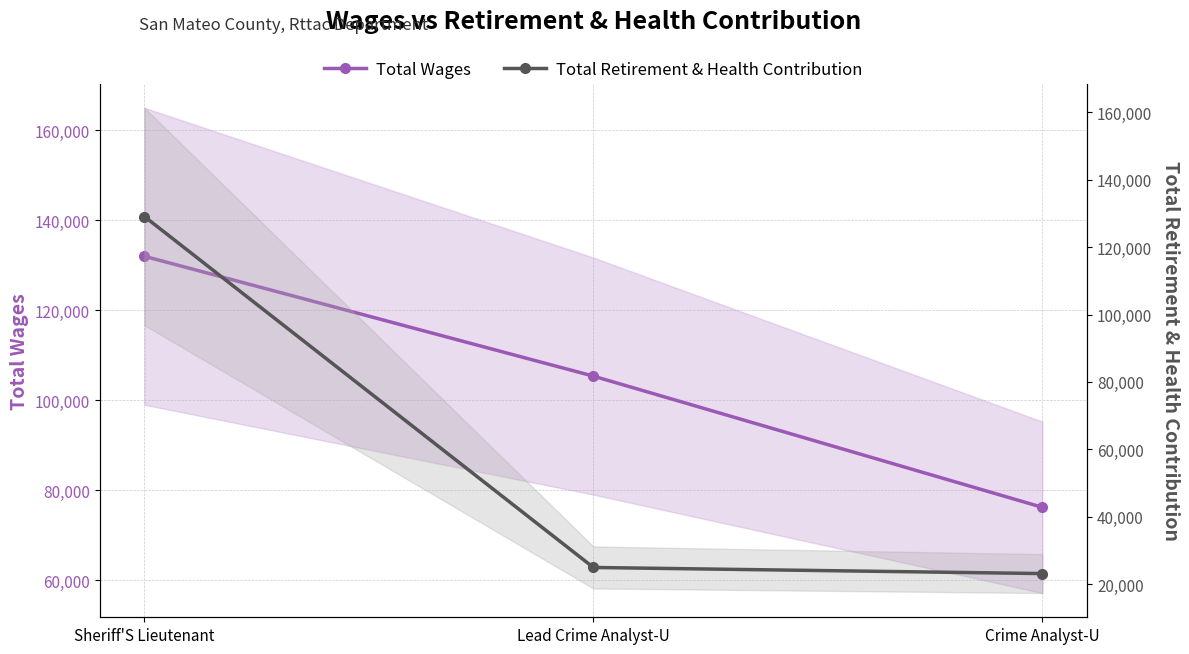

What is the lowest value of the Total Retirement & Health Contribution series?

23101